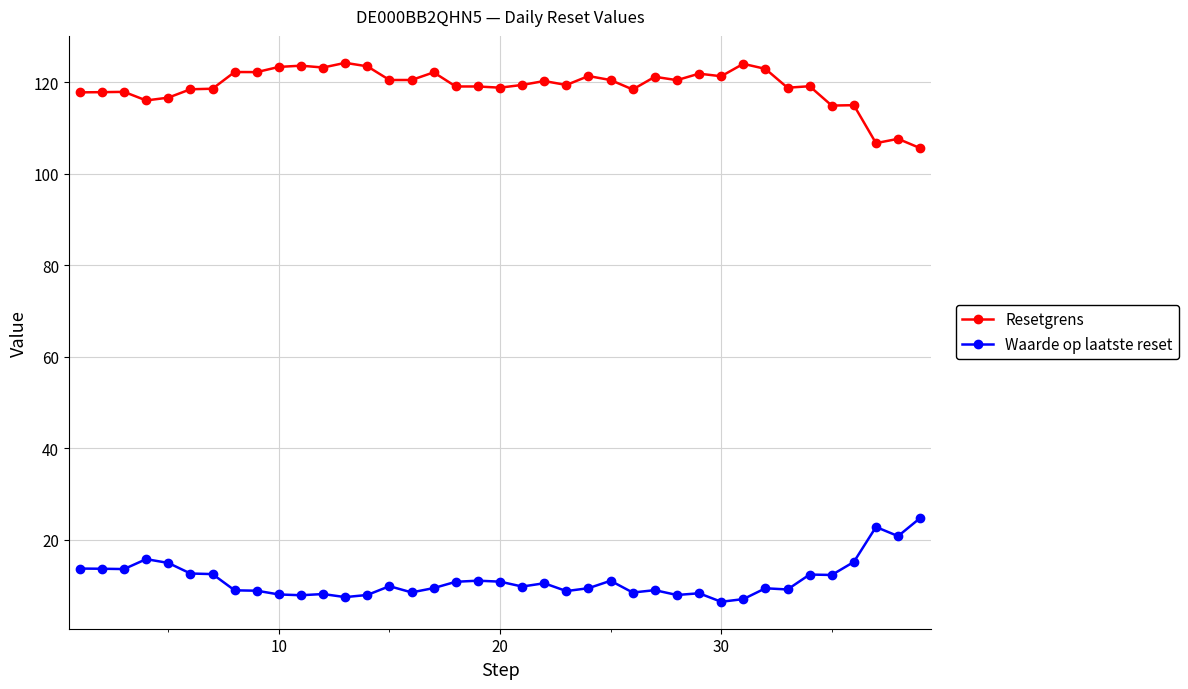

True or false: Resetgrens and Waarde op laatste reset intersect in this chart.

False